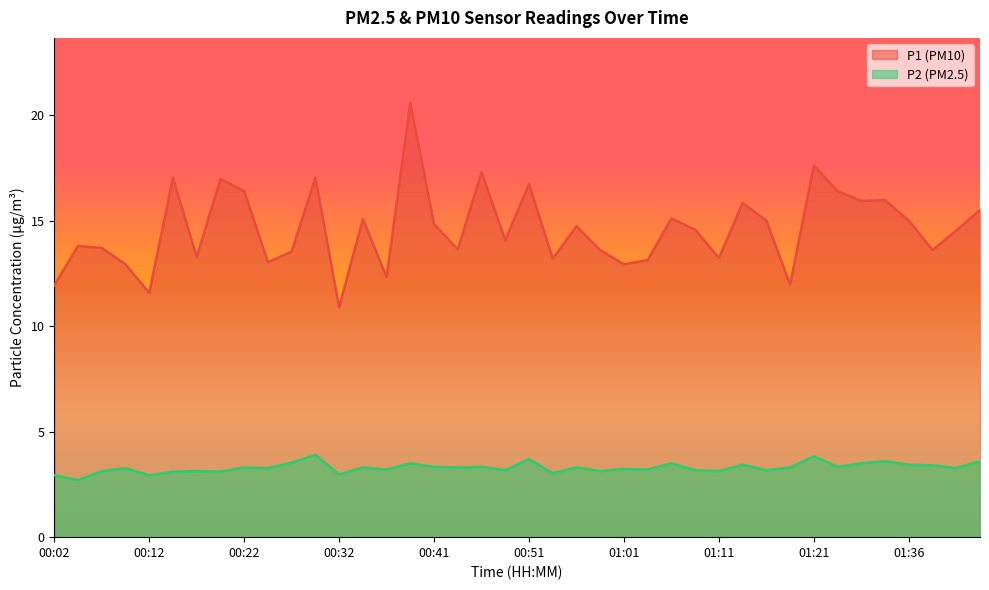

True or false: P2 has a value of 3.4 at 01:38.

True